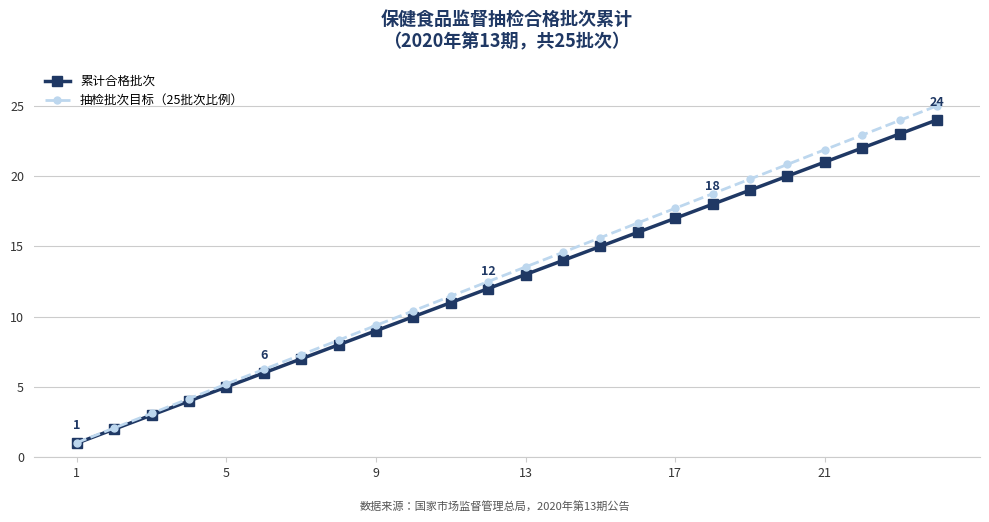

At how many categories does at least one series exceed 13?

12